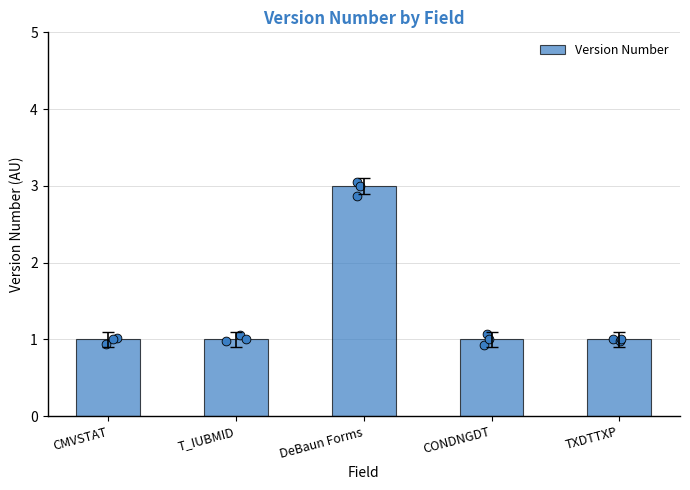

Between T_IUBMID and TXDTTXP, which is larger?

T_IUBMID